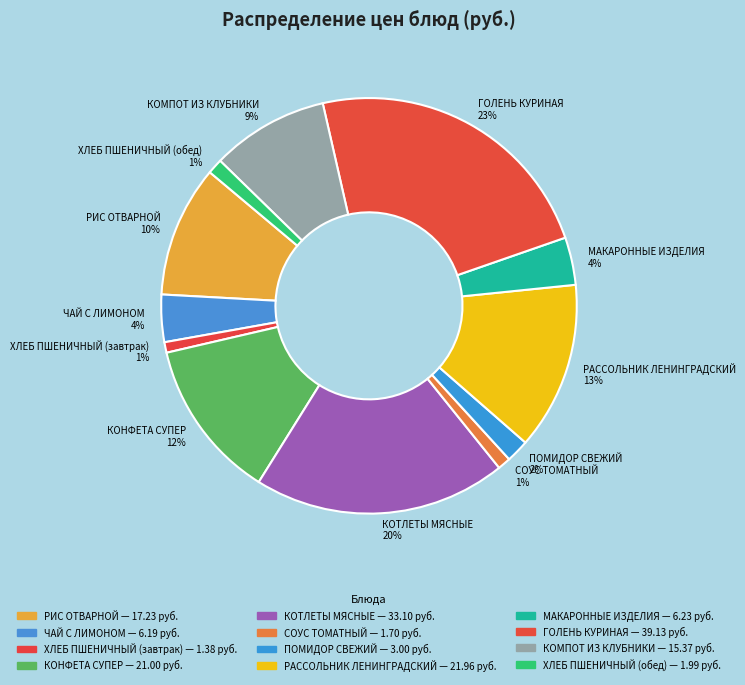

To the nearest percent, what is the difference between the ГОЛЕНЬ КУРИНАЯ and РАССОЛЬНИК ЛЕНИНГРАДСКИЙ slice percentages?

10%